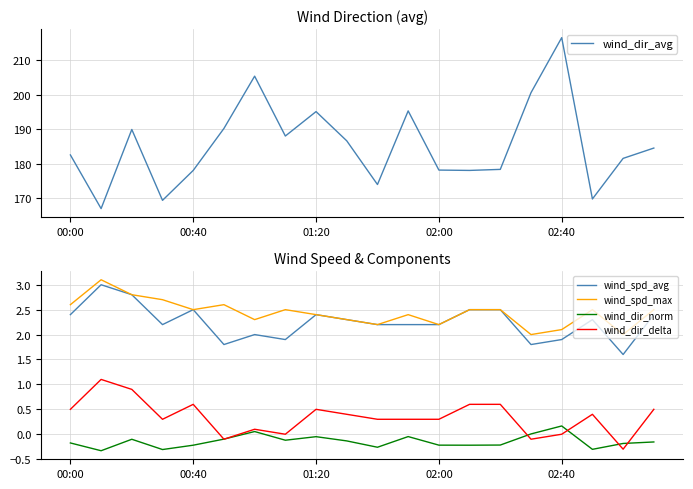

The wind_spd_avg series shows 3.5 at 00:40. True or false?

False